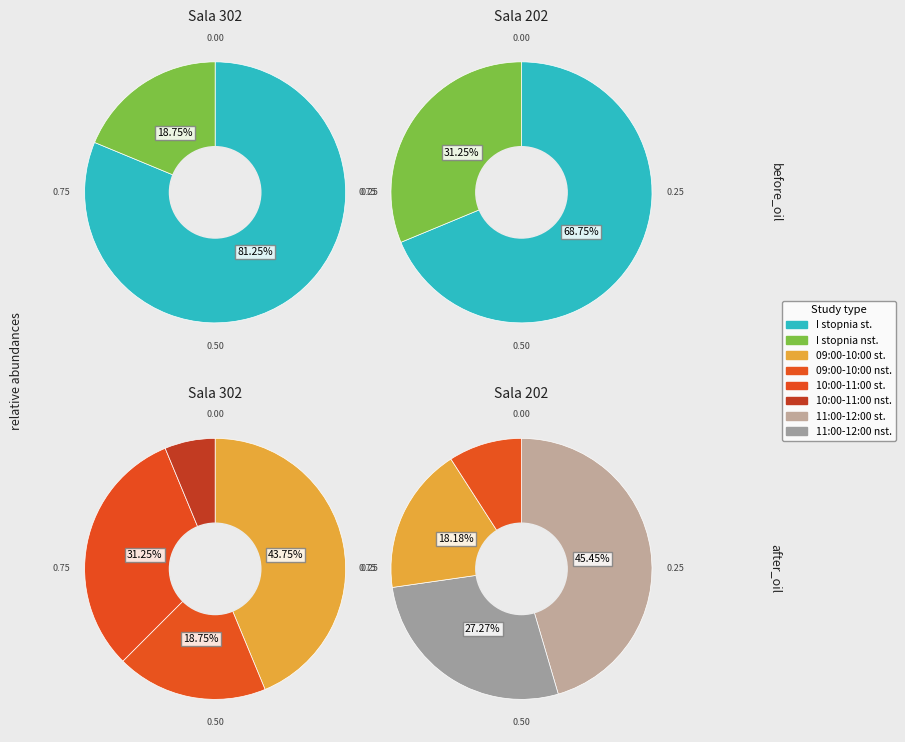

What is the total percentage of Sala 302 and Sala 202?

100.0%